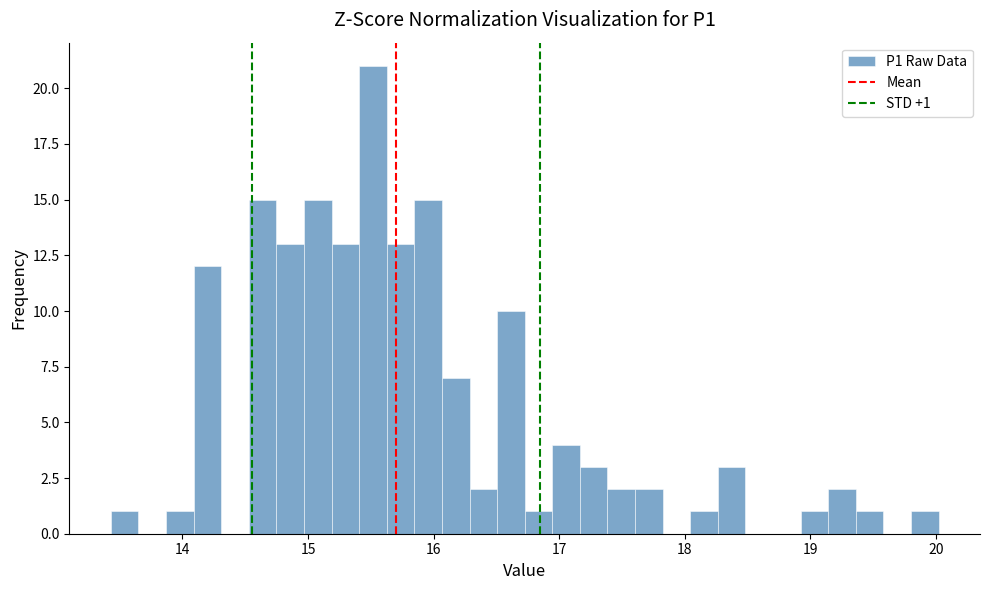

Around what value on the x-axis is the tallest bar? Give the approximate position of its centre, as read against the axis.

15.5